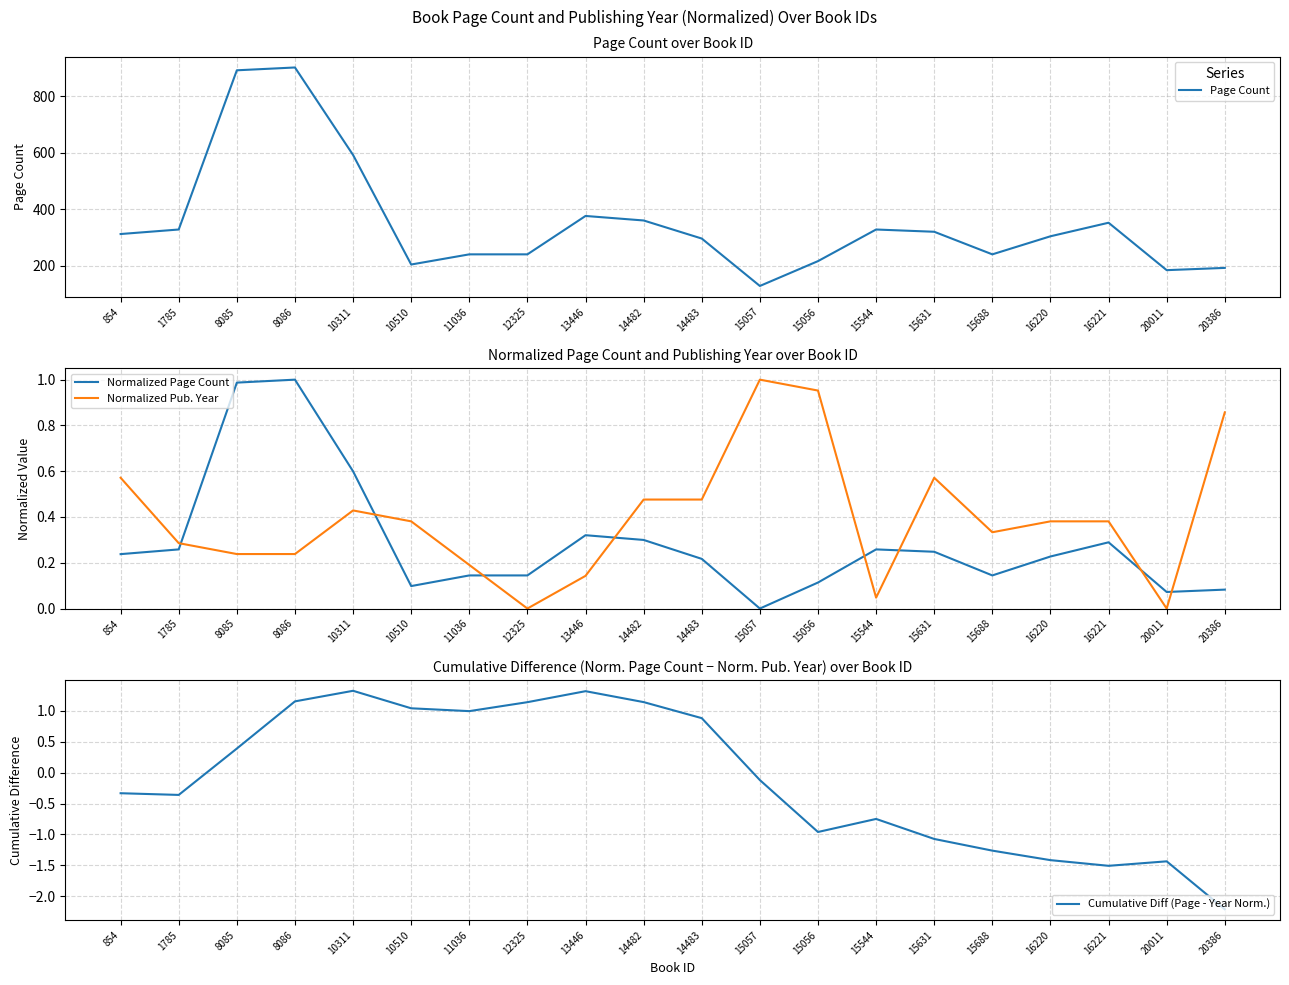

What position from the right is 15056?

8